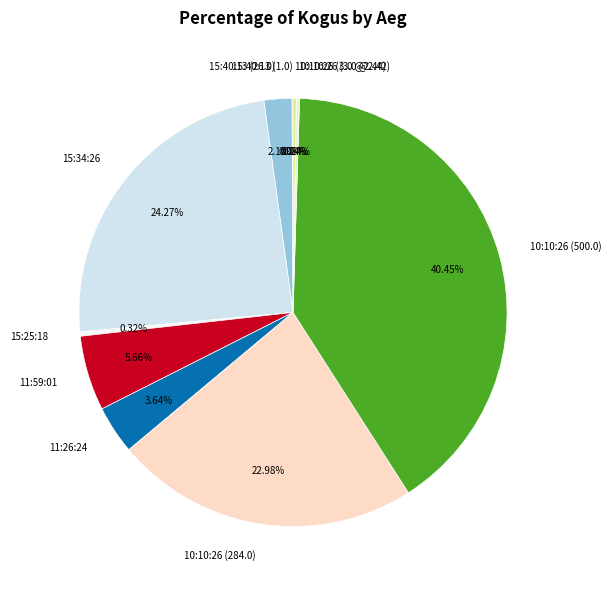

The 15:25:18 slice represents 11% of the pie. True or false?

False